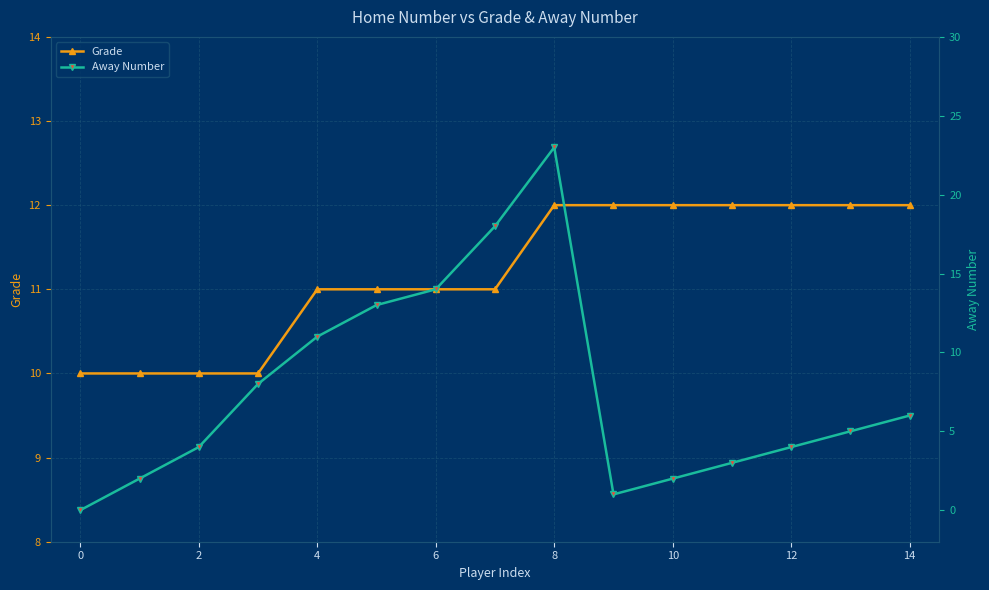

The Grade series shows 7 at 10. True or false?

False